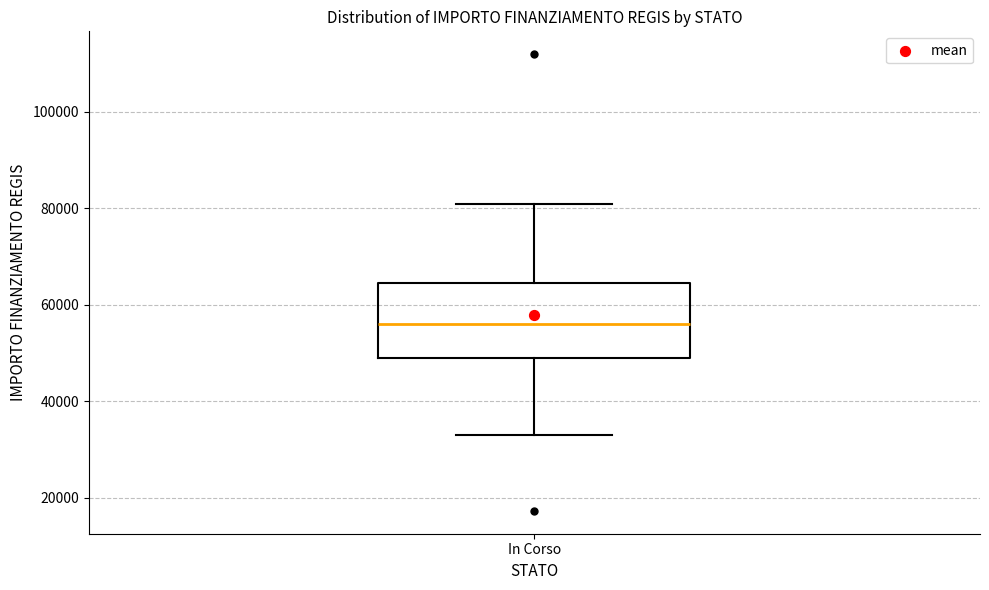

Where does the upper whisker of the box for In Corso end on the y-axis? The values are not printed on the chart, so give them approximately, as read against the axis.

80000